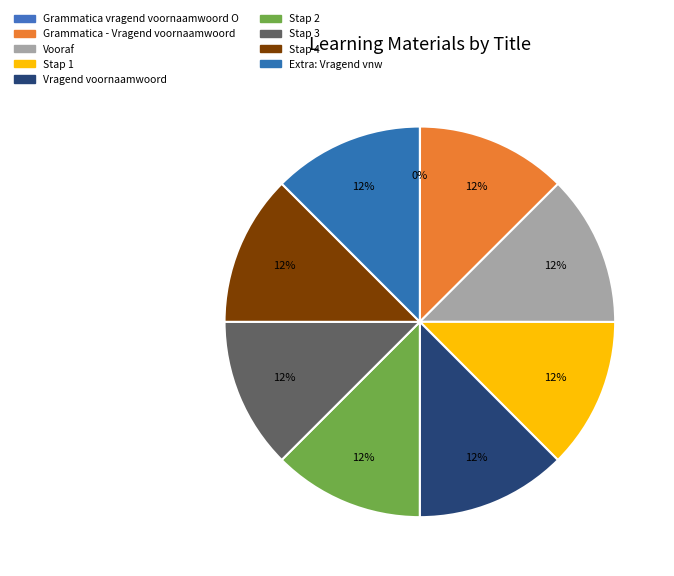

Which category has the smallest portion of the pie?

Grammatica vragend voornaamwoord O